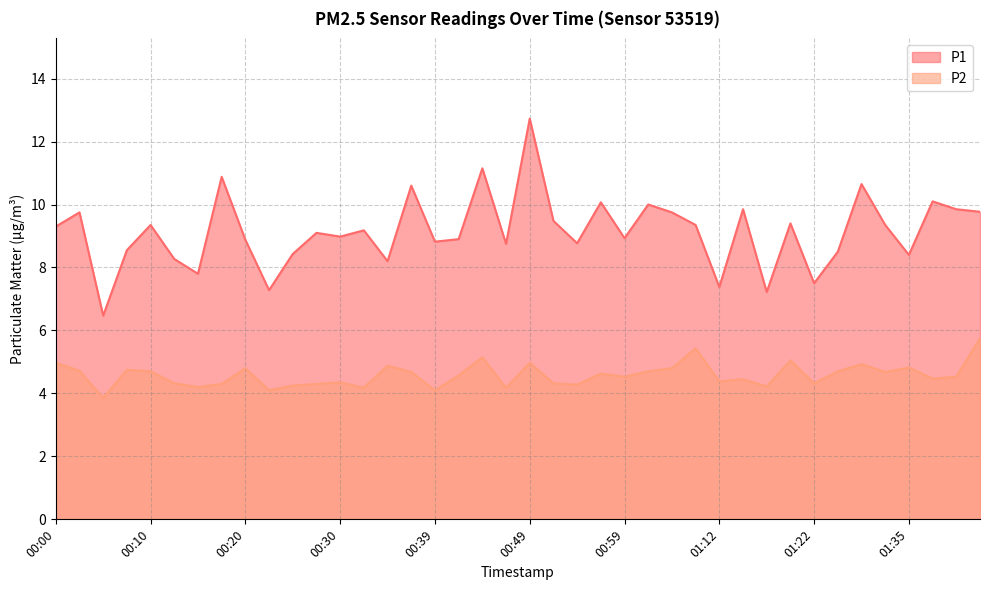

What is the value of the P1 point at the 6th from the left?

8.3